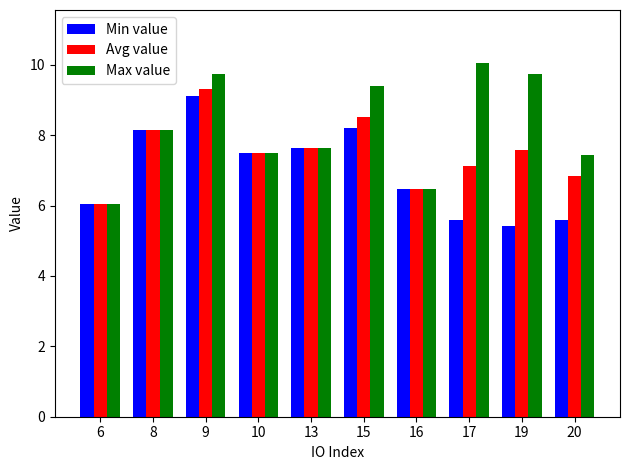

How many data points in Min value are above 7?

5